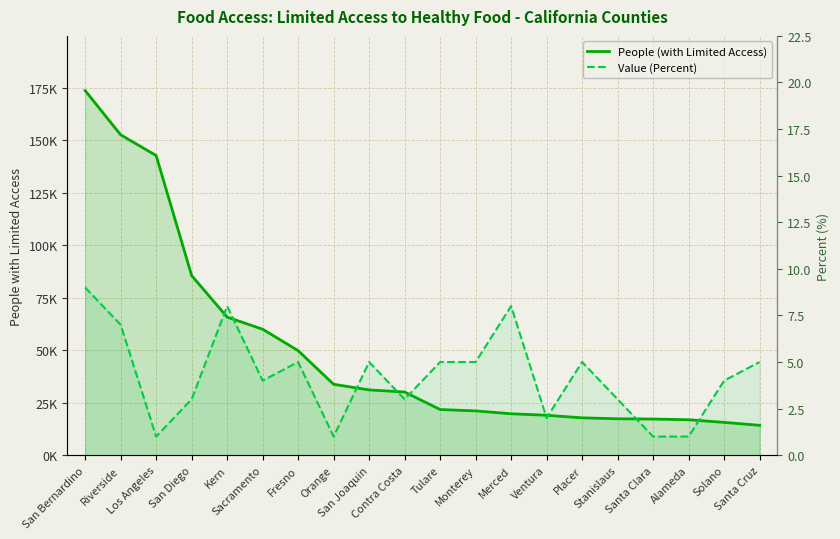

Where is the first local minimum for Value (Percent)?

Los Angeles